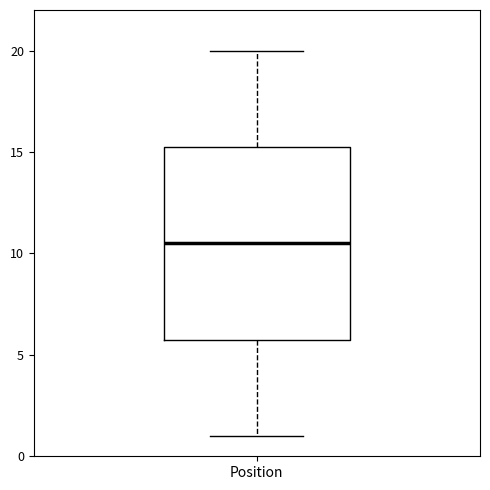

Read this box plot against the y-axis: the position of the median line, the range covered by the box, and the ends of both whiskers. The values are not printed on the chart, so give them approximately, as read against the axis.

median 10.5, box 6.0 to 15.5, whiskers 1.0 to 20.0